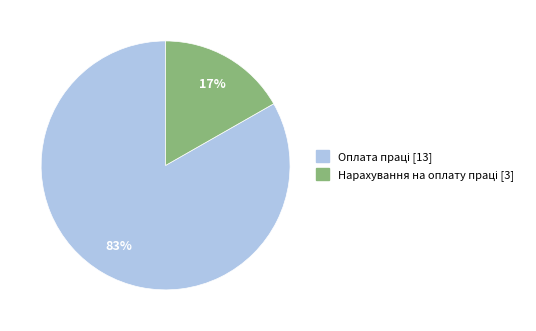

Is there any slice that represents more than half of the pie?

Yes